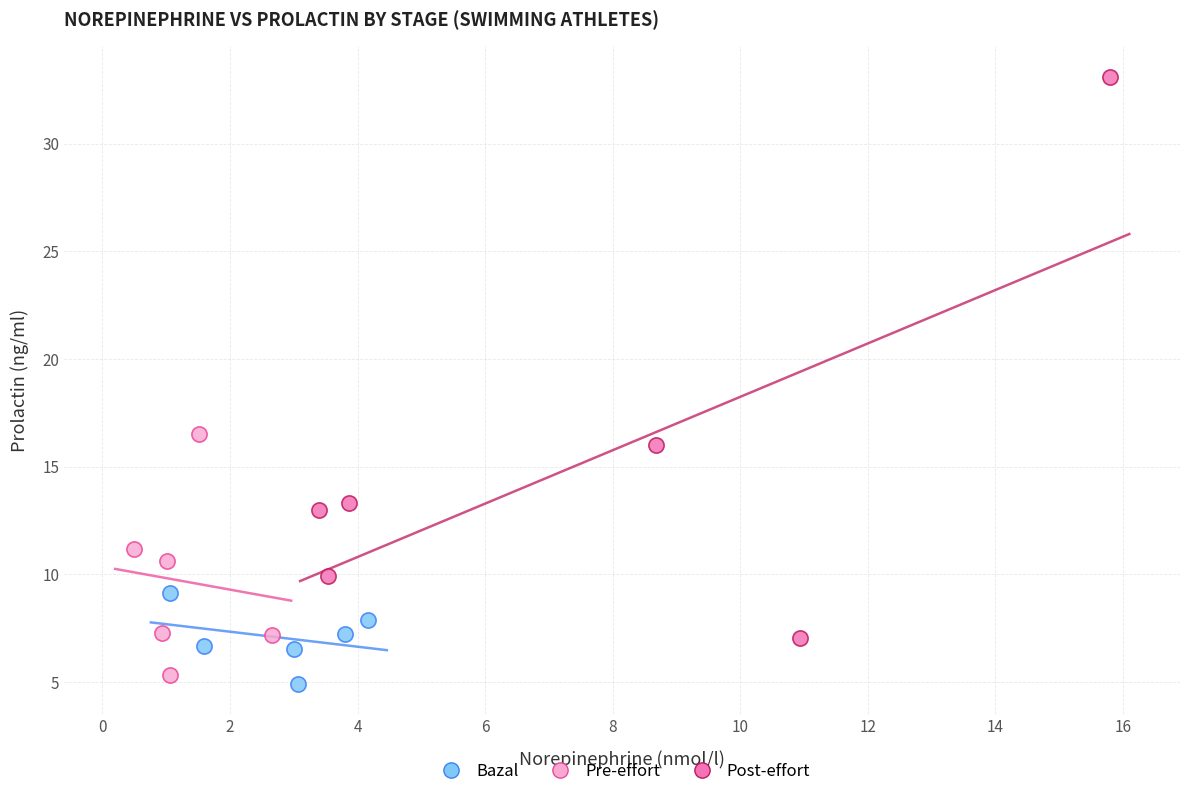

What are all the series names shown in the legend?

Bazal, Pre-effort, Post-effort